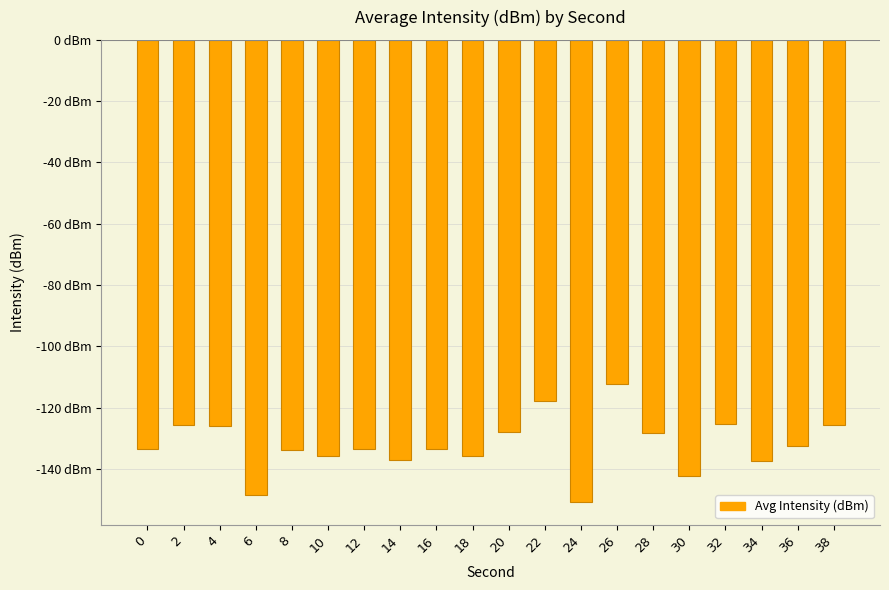

The value at 14 is -137.1. True or false?

True